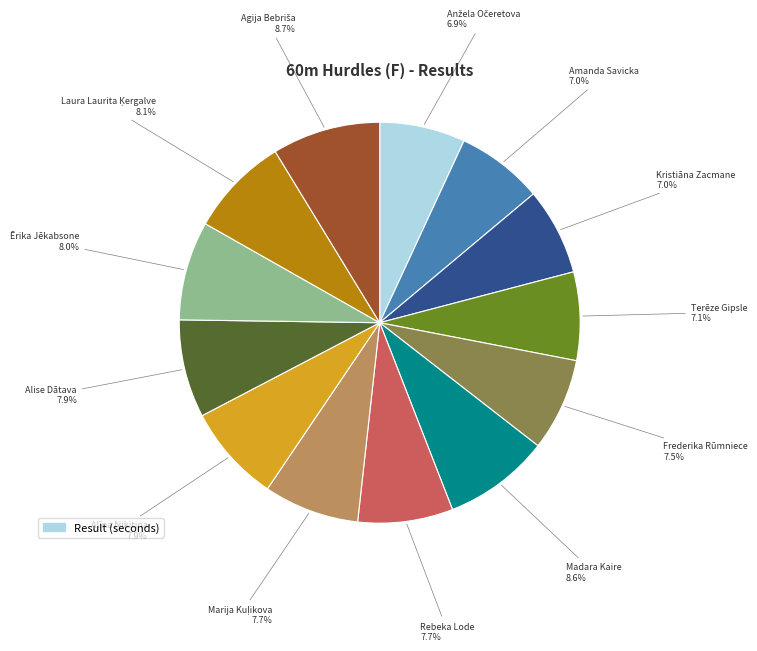

How many slices are in this pie chart?

13